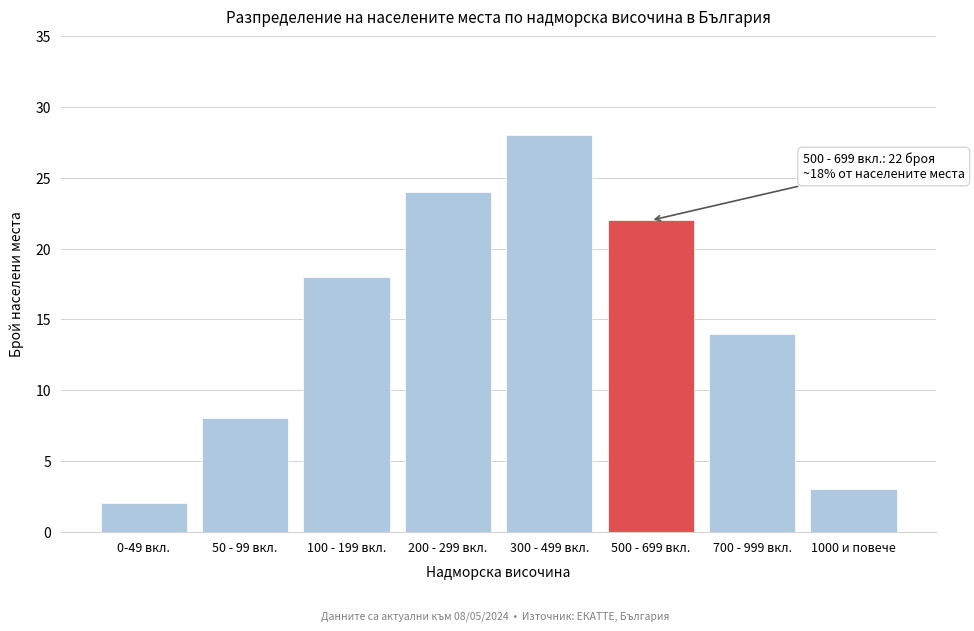

Reading left to right, extract all data points from this chart.

0-49 вкл.=2	50 - 99 вкл.=8	100 - 199 вкл.=18	200 - 299 вкл.=24	300 - 499 вкл.=28	500 - 699 вкл.=22	700 - 999 вкл.=14	1000 и повече=3